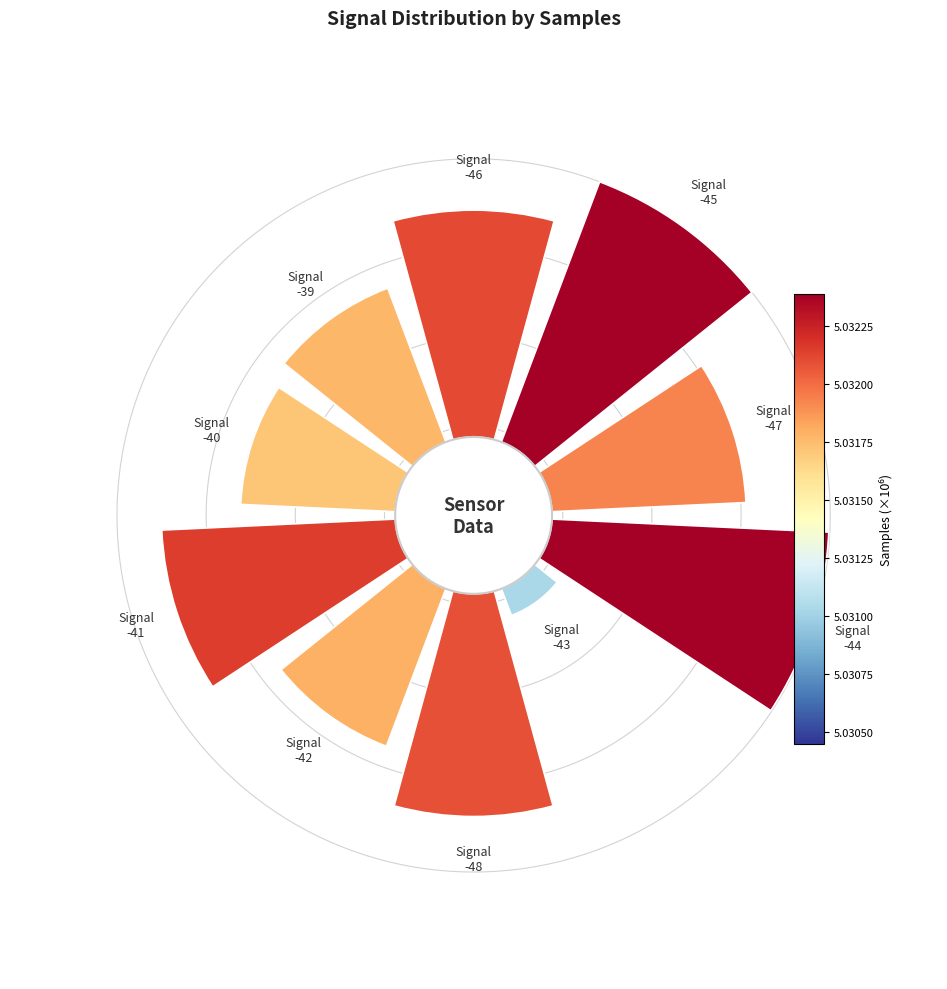

Does the chart contain any negative values?

No